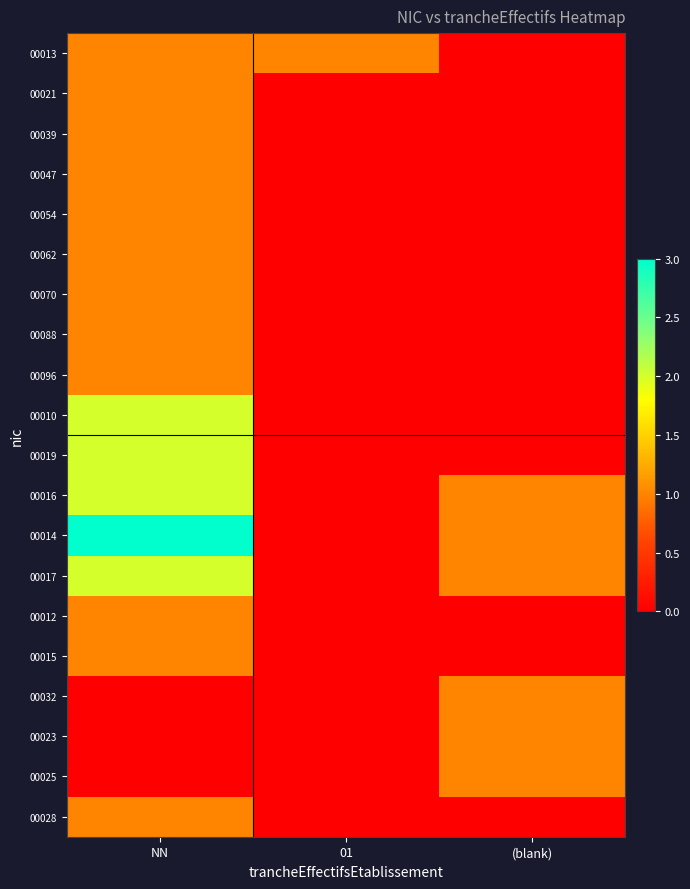

How many distinct data groups are displayed?

20